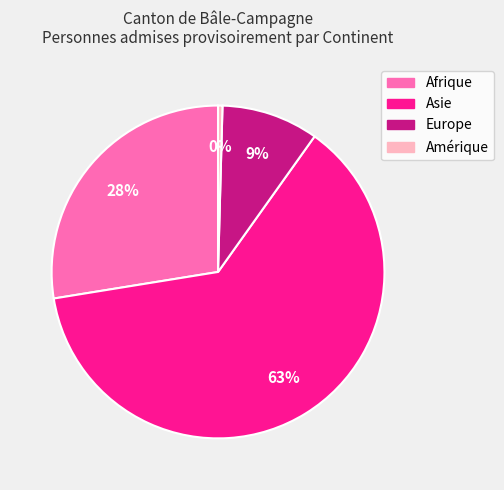

To the nearest percent, what portion does Europe represent?

9%